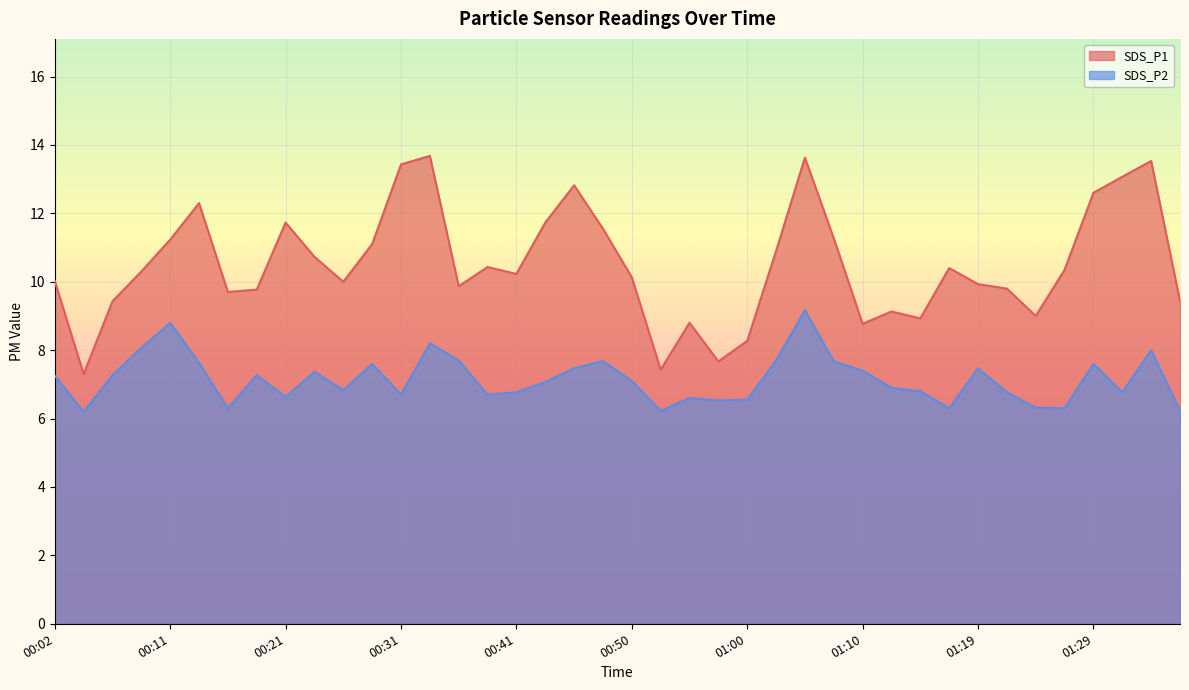

True or false: SDS_P1 and SDS_P2 cross at least once.

False